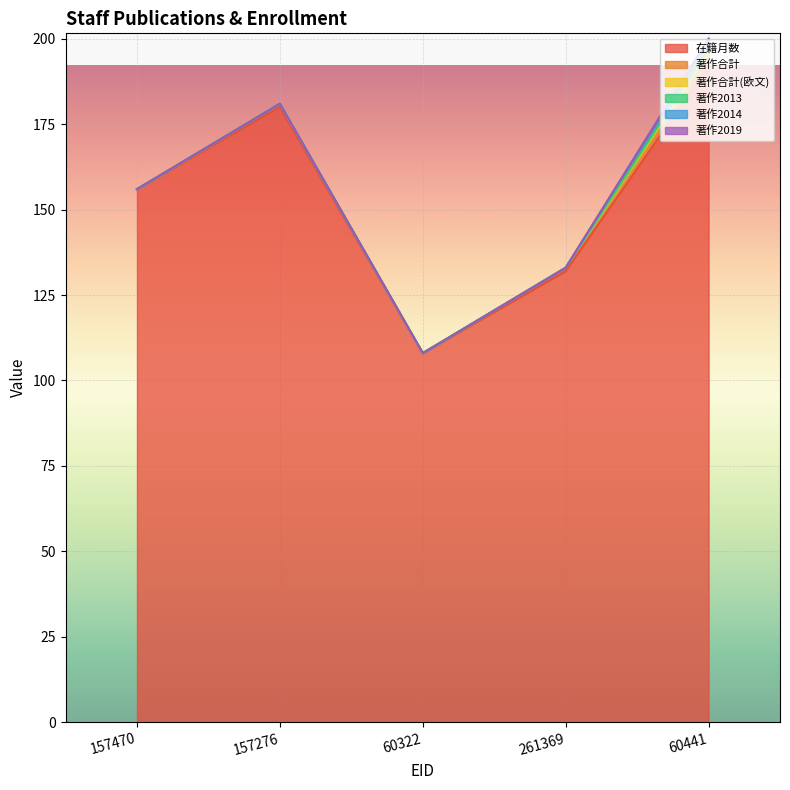

Which series has the largest total across all categories?

在籍月数